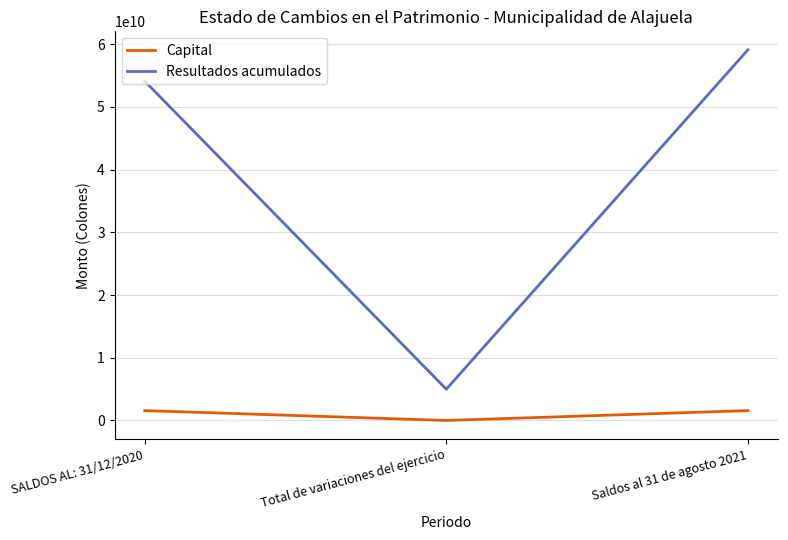

How many lines are shown in the chart?

2